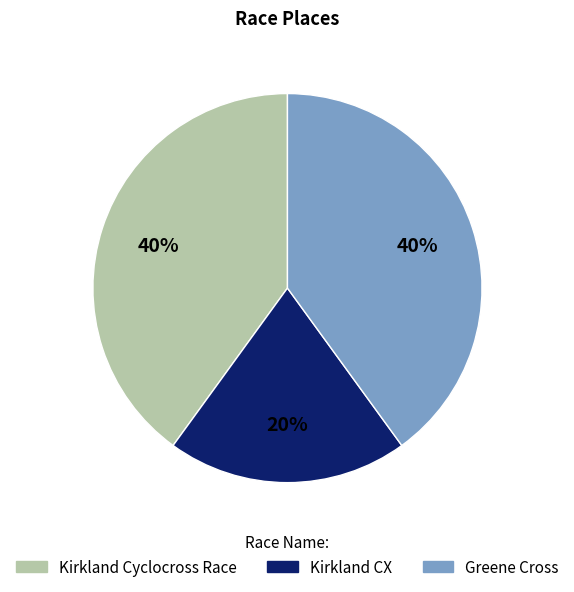

Is the sum of Greene Cross and Kirkland CX greater than half?

Yes